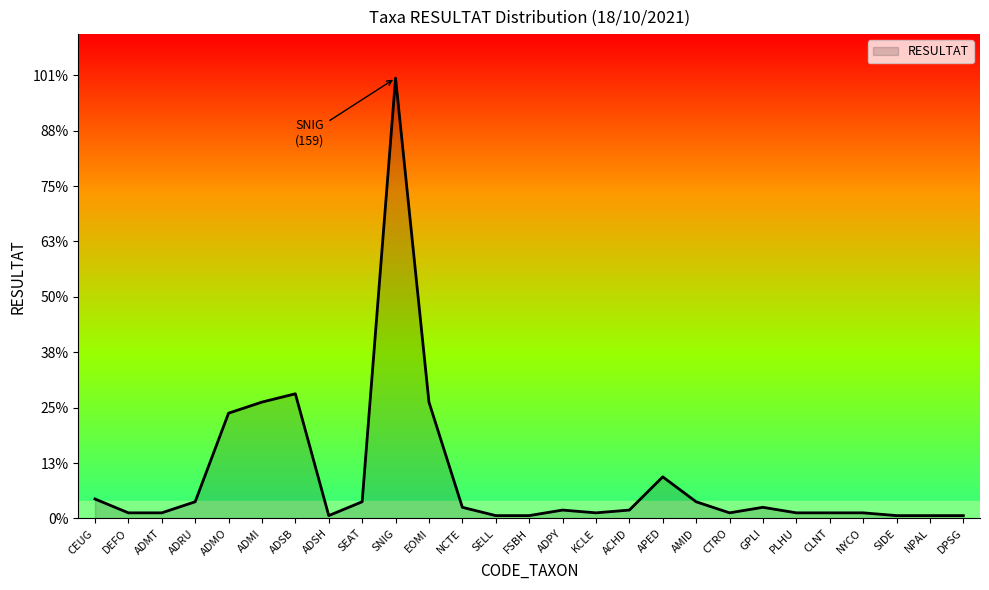

Is this an area chart (filled region under the line)?

Yes